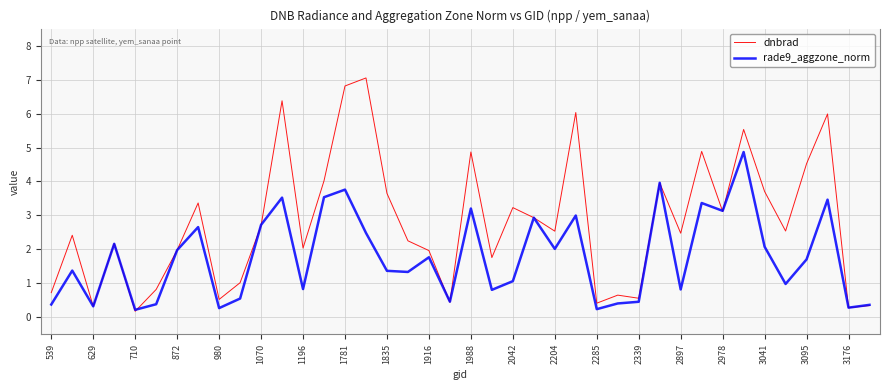

After their last crossing, which series has the higher values: rade9_aggzone_norm or dnbrad?

rade9_aggzone_norm